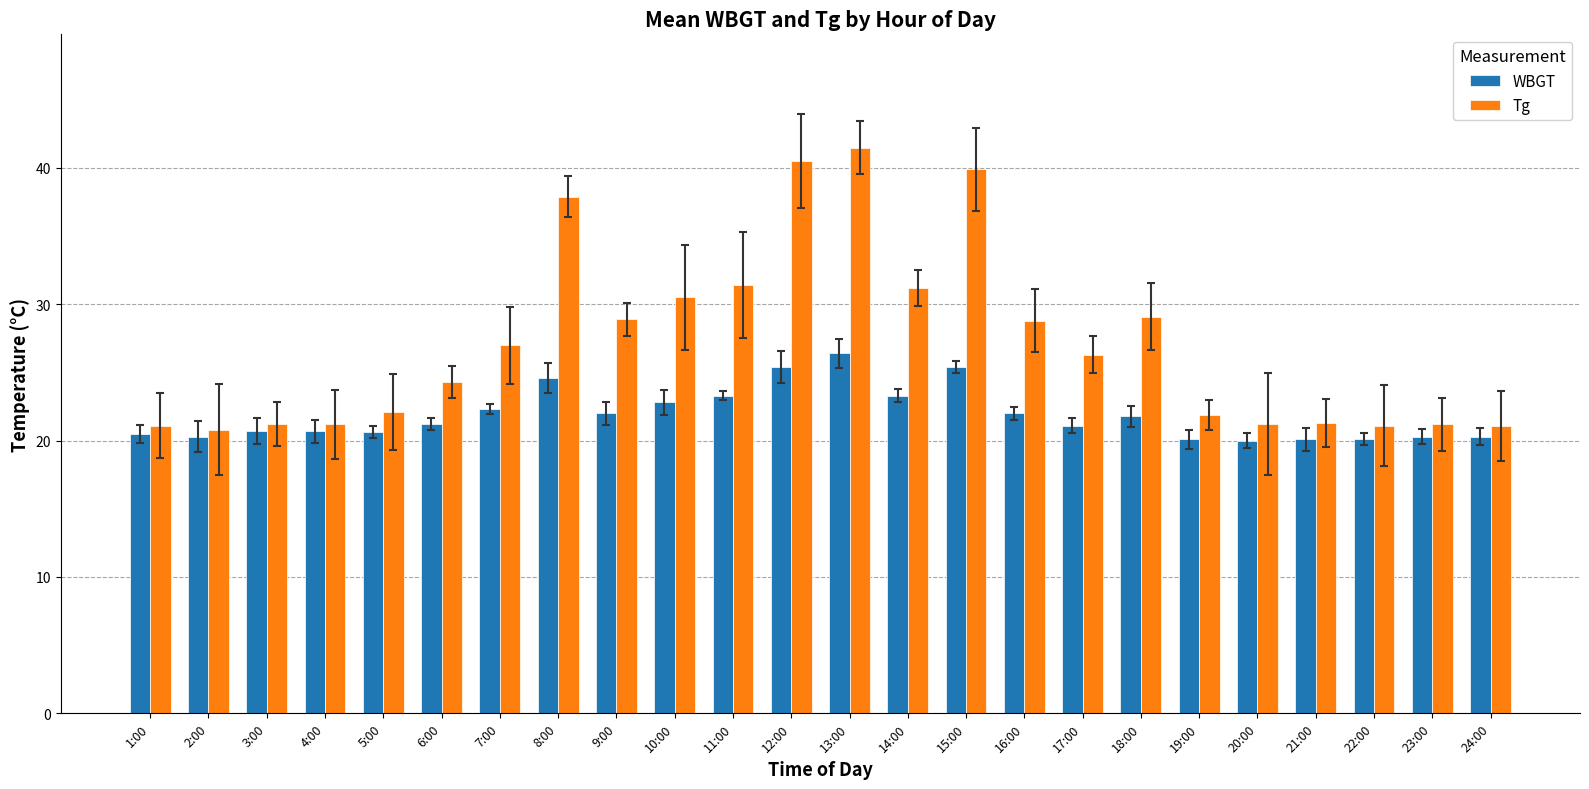

At how many categories does at least one series exceed 26?

12